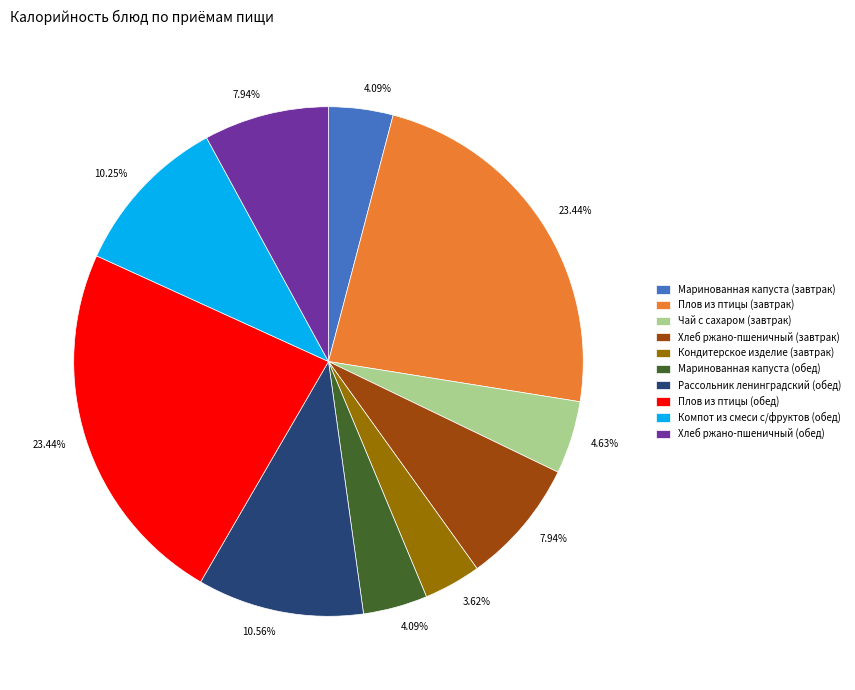

To the nearest percent, what portion does Компот из смеси с/фруктов (обед) represent?

10%